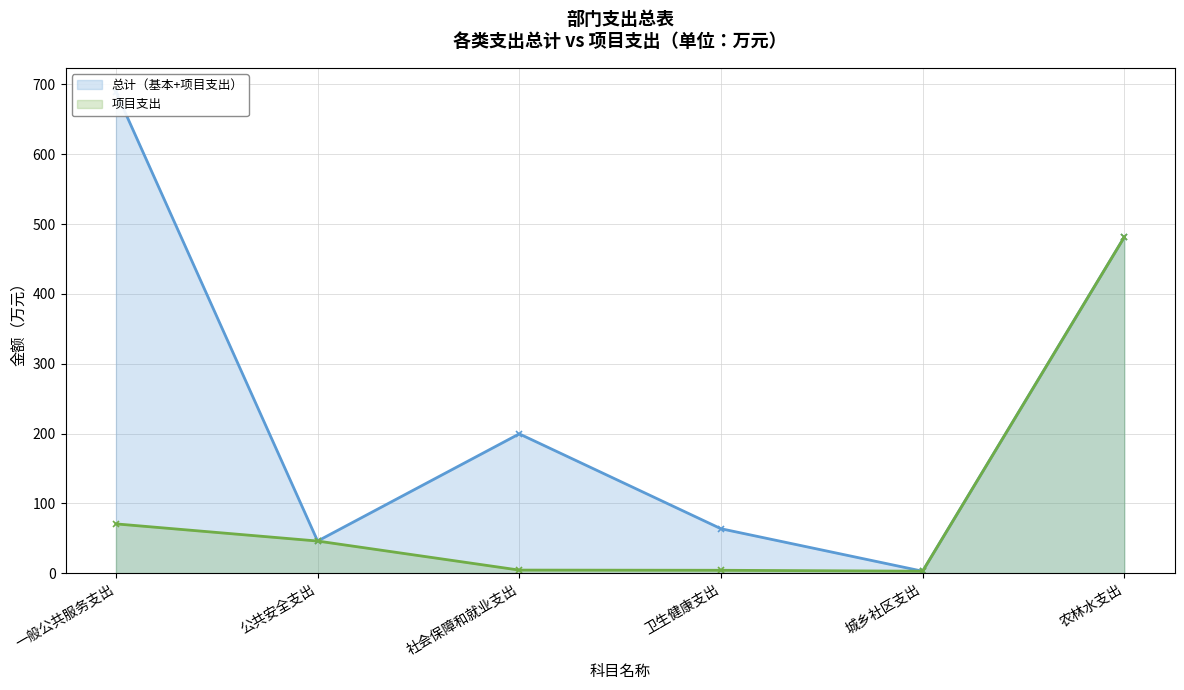

Where does the 项目支出 series first go above 46?

一般公共服务支出